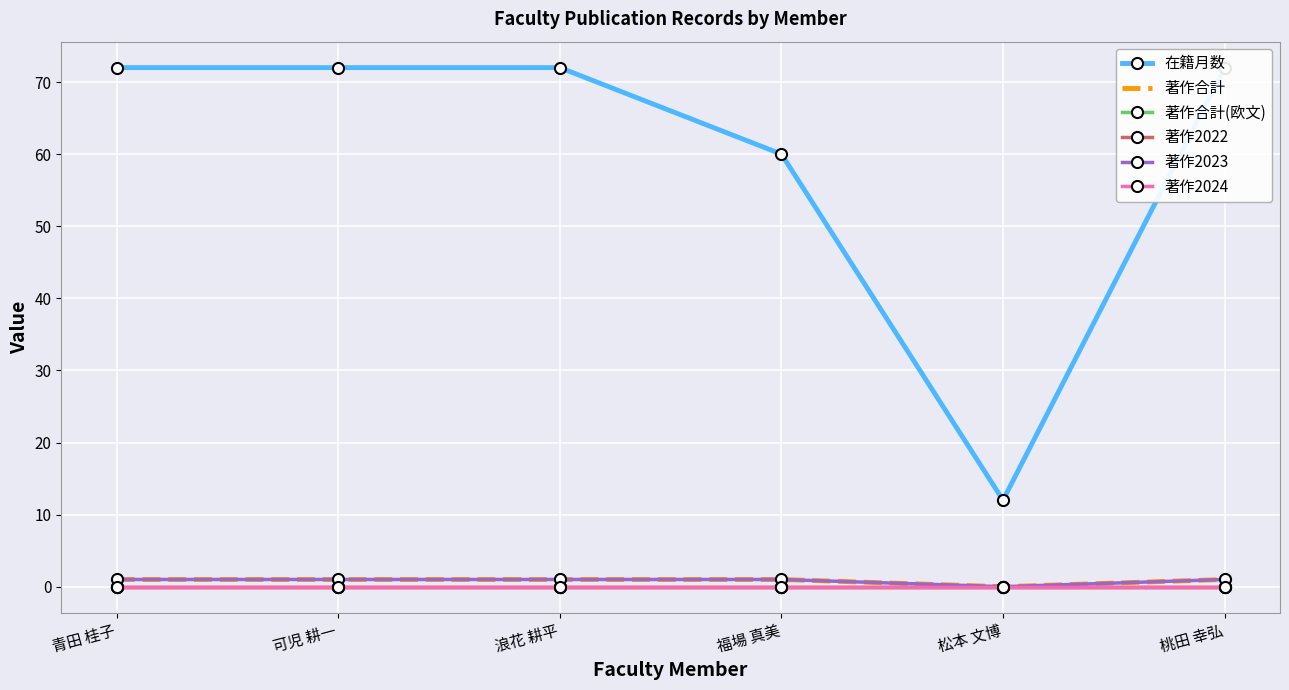

What is the difference between the highest and lowest values at 可児 耕一?

72